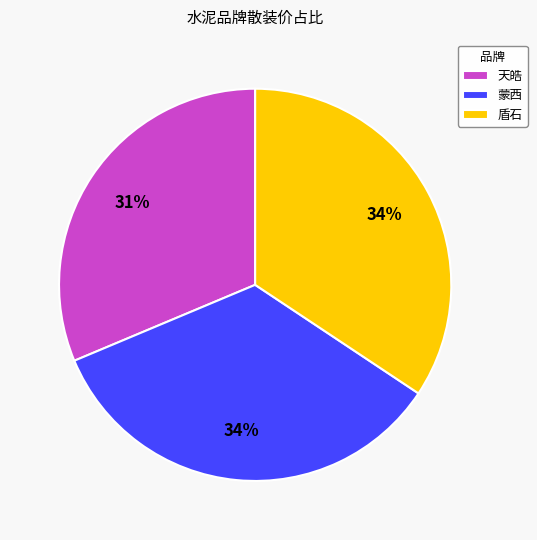

Does any single category account for the majority?

No